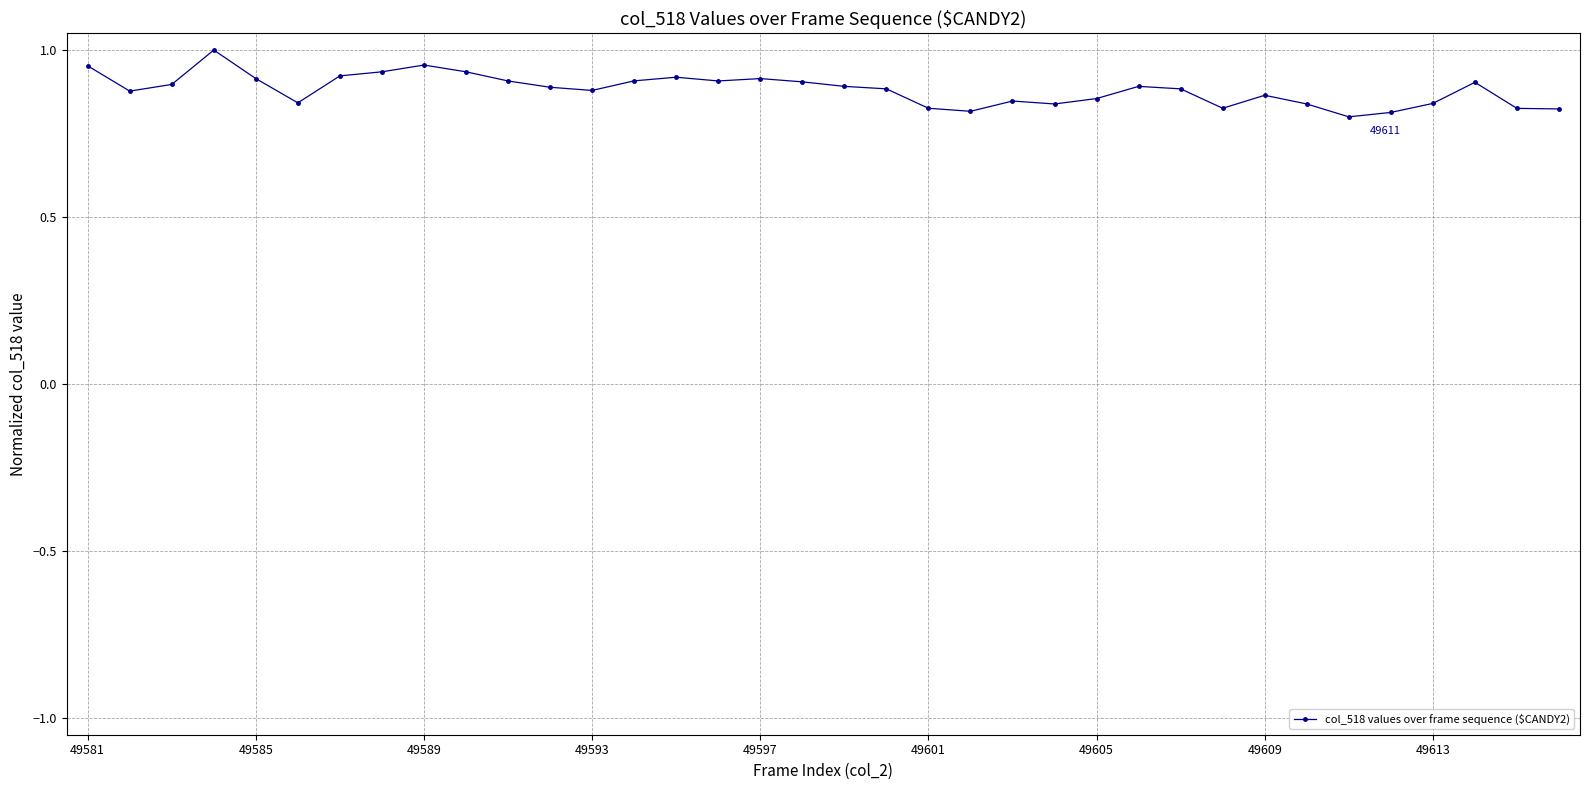

What is the sum of all values?

31.7